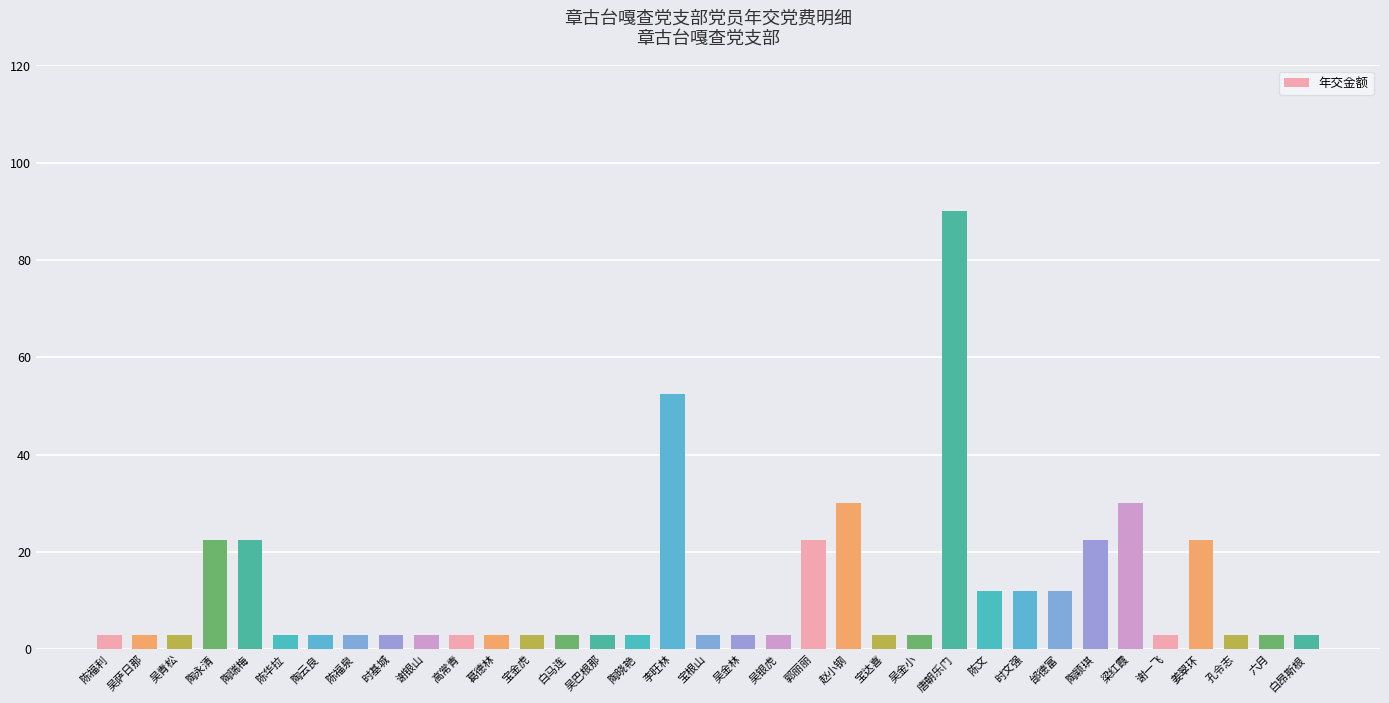

What is the label of the 26th bar from the right?

谢银山